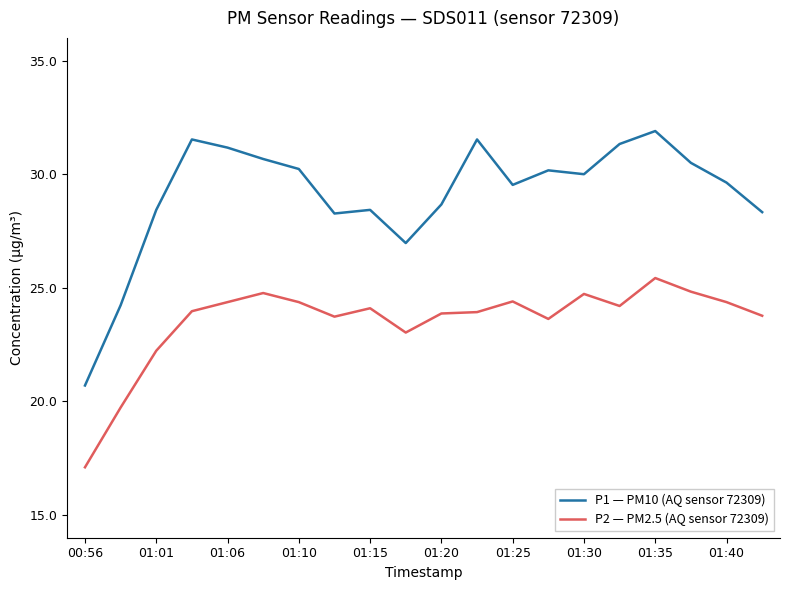

True or false: P1 — PM10 (AQ sensor 72309) and P2 — PM2.5 (AQ sensor 72309) cross at least once.

False